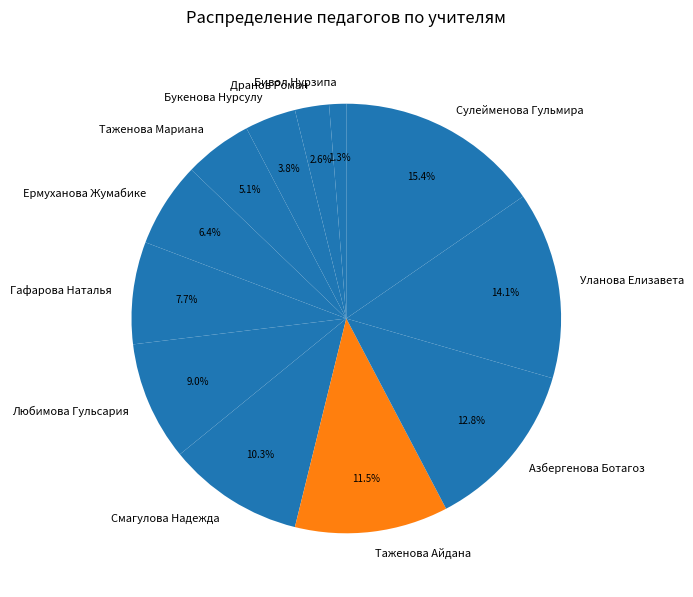

What is the smallest slice in the pie chart?

Бивол Нурзипа